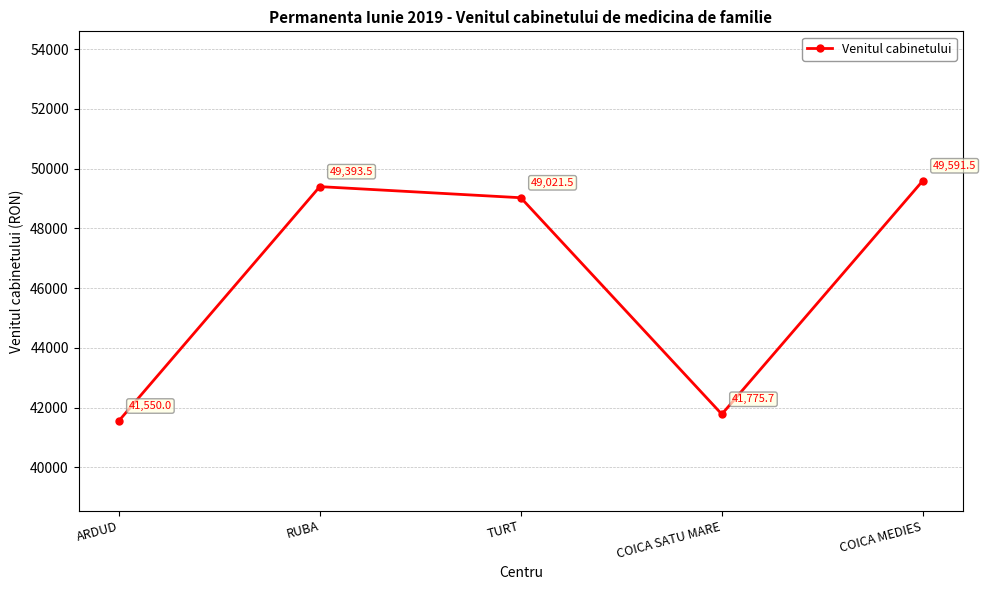

True or false: the data has more than 0 interior local peaks.

True